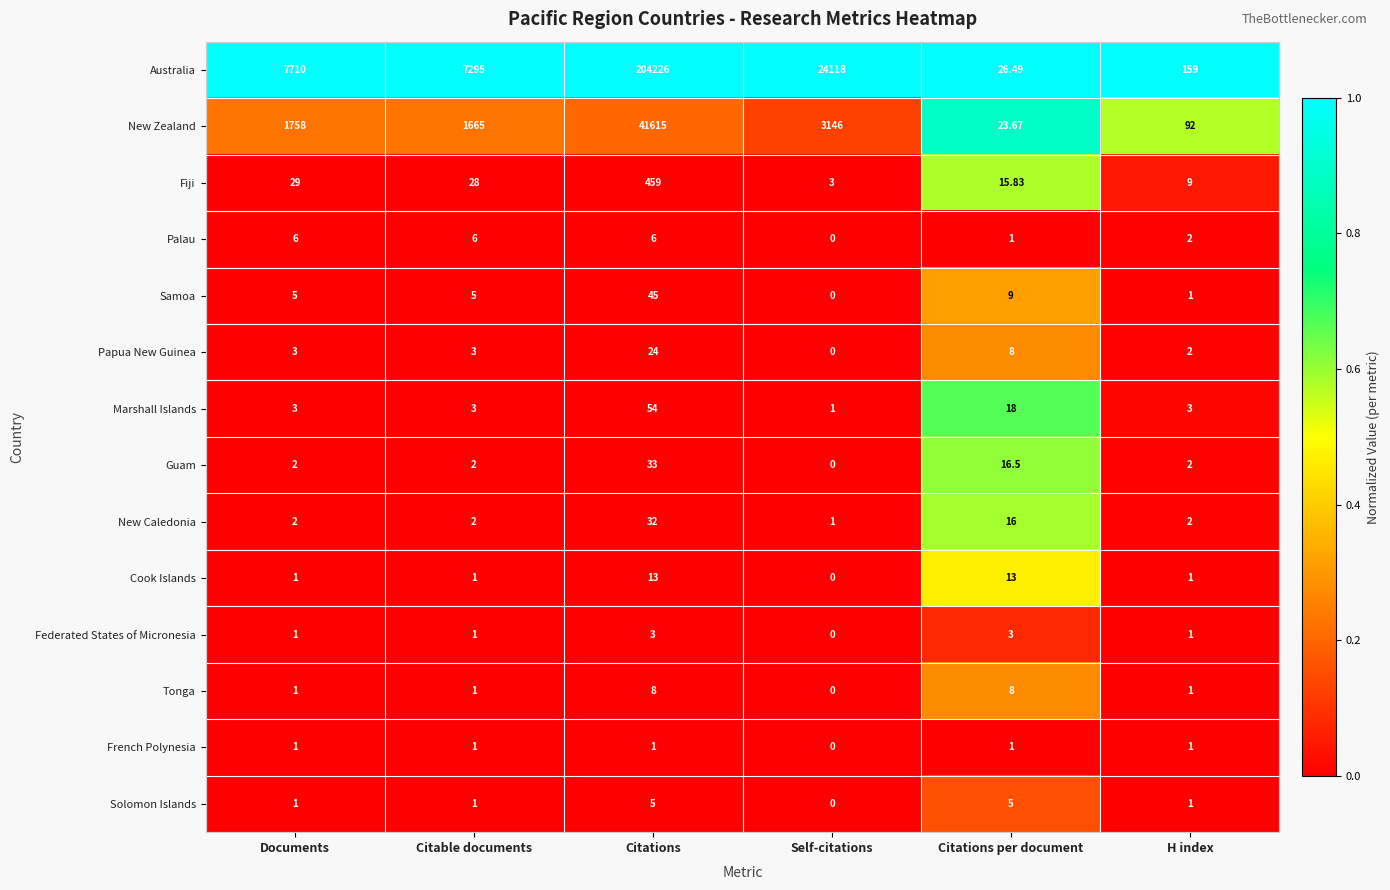

At which label is Samoa closest to 22?

Citations per document